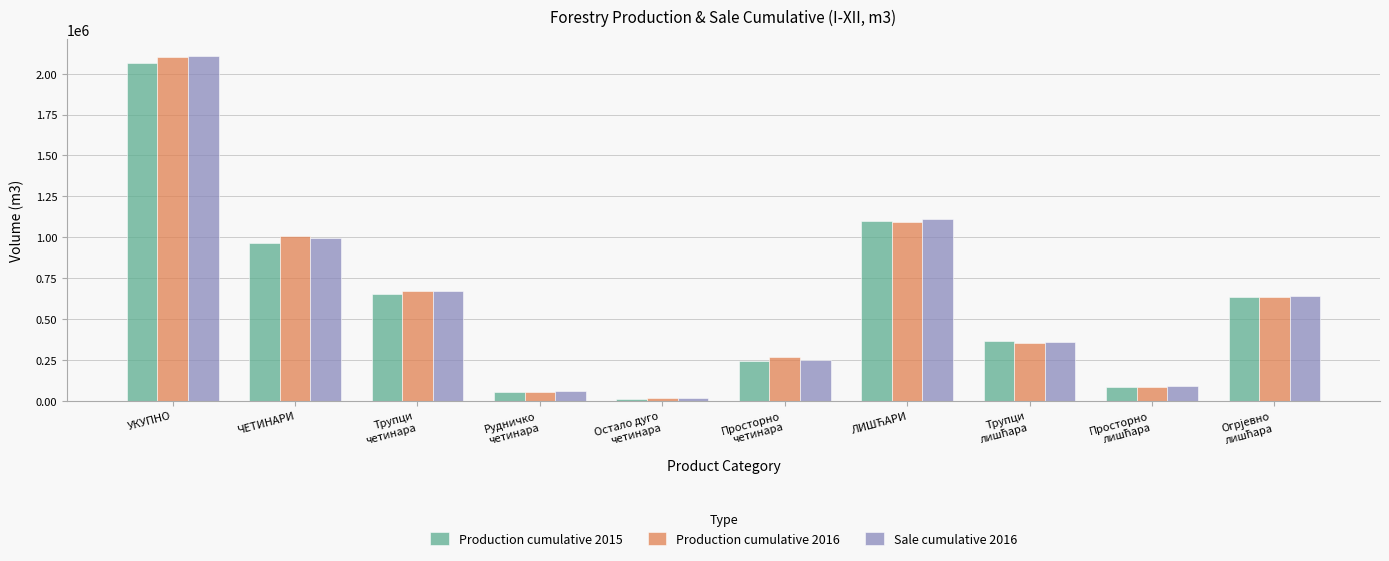

Reading right to left, transcribe all the data shown in this chart.

Production cumulative 2015: 633353	85367	362503	1100642	242963	12353	55021	651357	962066	2062708
Production cumulative 2016: 633359	86281	351801	1091069	266386	17743	55697	669962	1010127	2101196
Sale cumulative 2016: 641689	90740	356595	1110222	248897	16285	60101	671160	996782	2107004